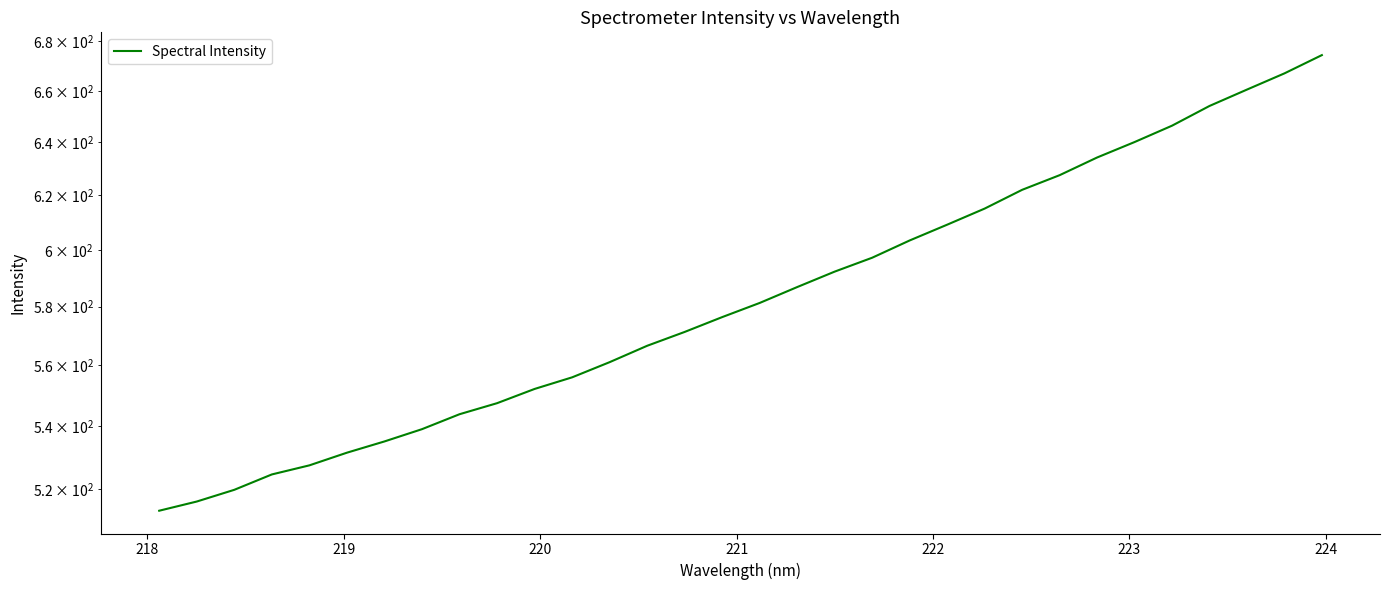

How many lines are shown in the chart?

1